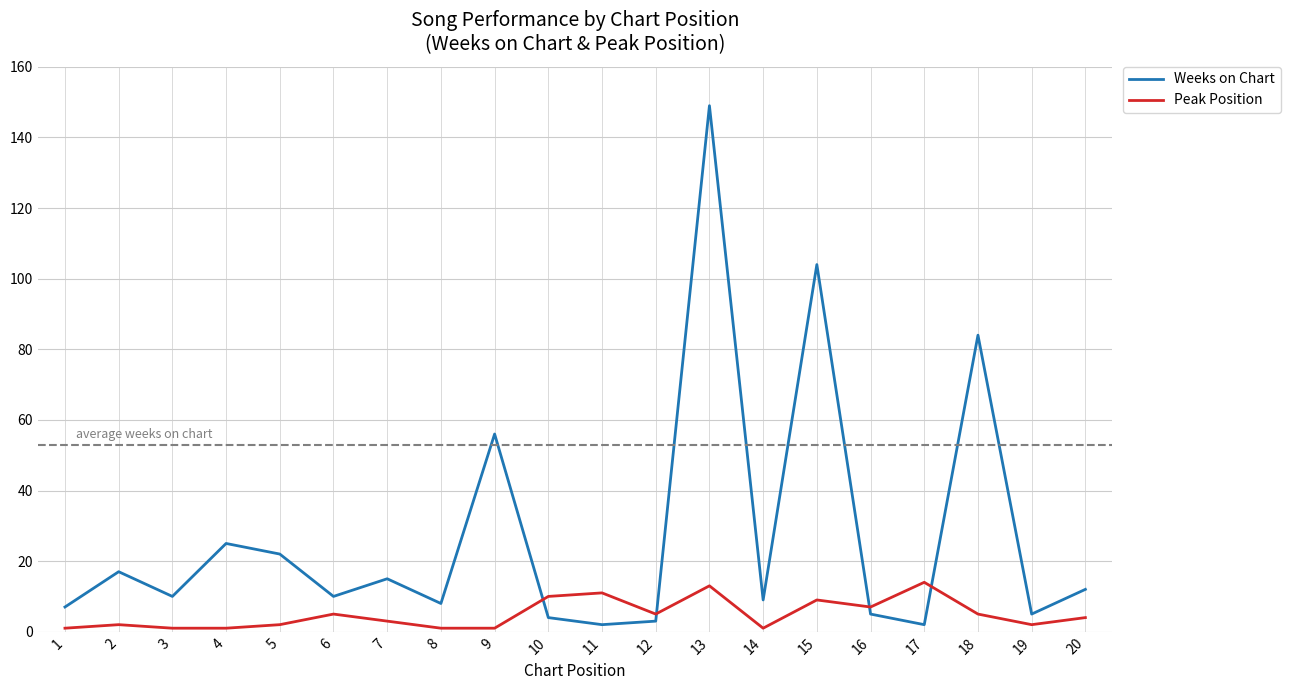

At which label is Weeks on Chart closest to 75?

18